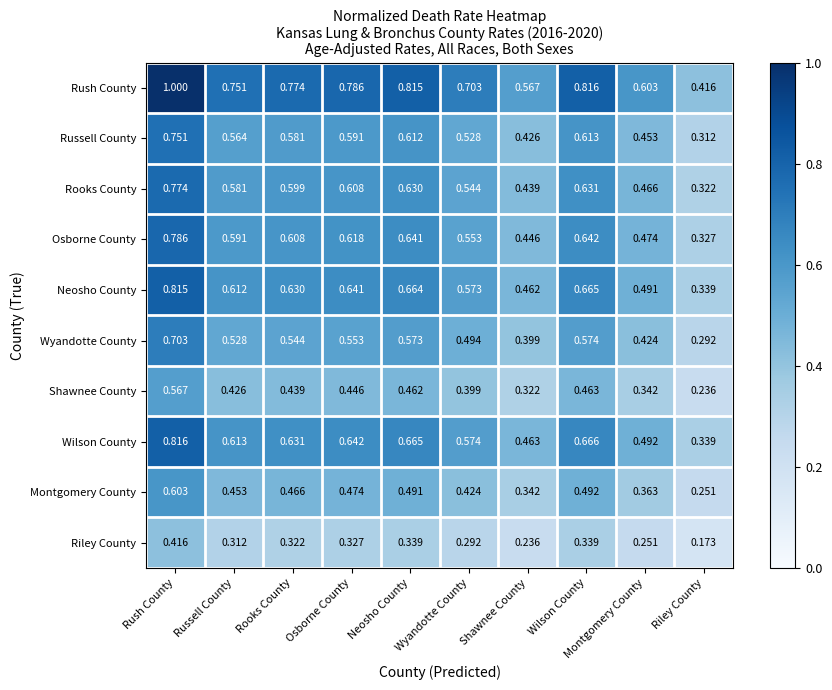

At which label does Wilson County reach its peak?

Rush County